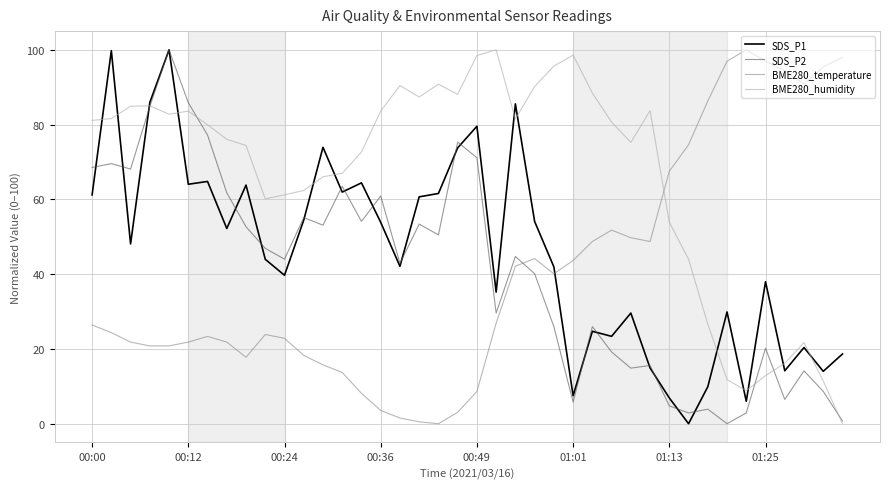

What is the highest value of the SDS_P2 series?

100.0